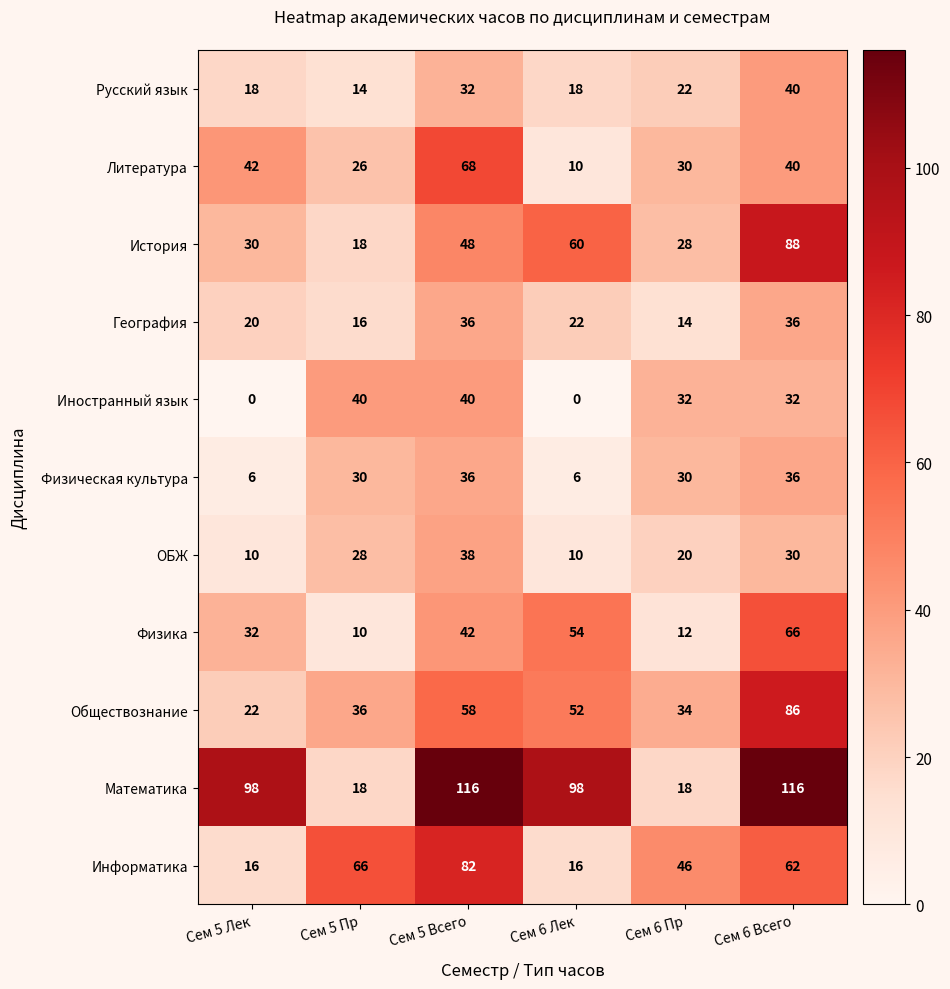

What is the sum of all Обществознание values?

288